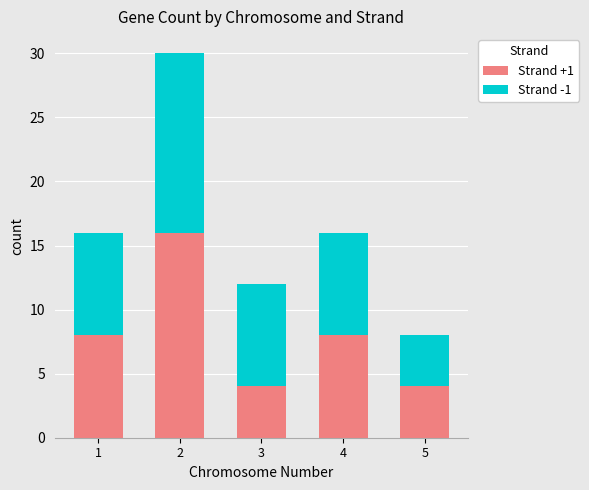

What is the value of the Strand +1 bar at the 4th from the left?

8